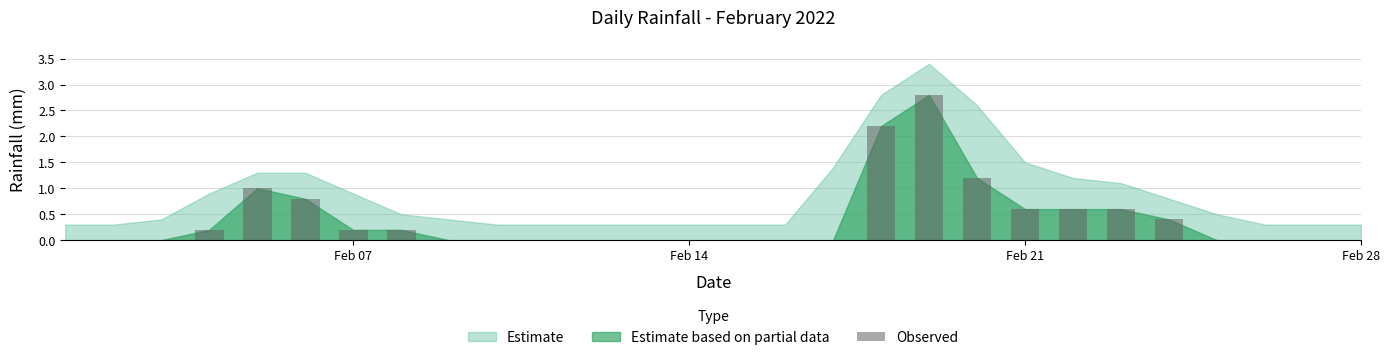

What is the greatest value displayed?

2.8